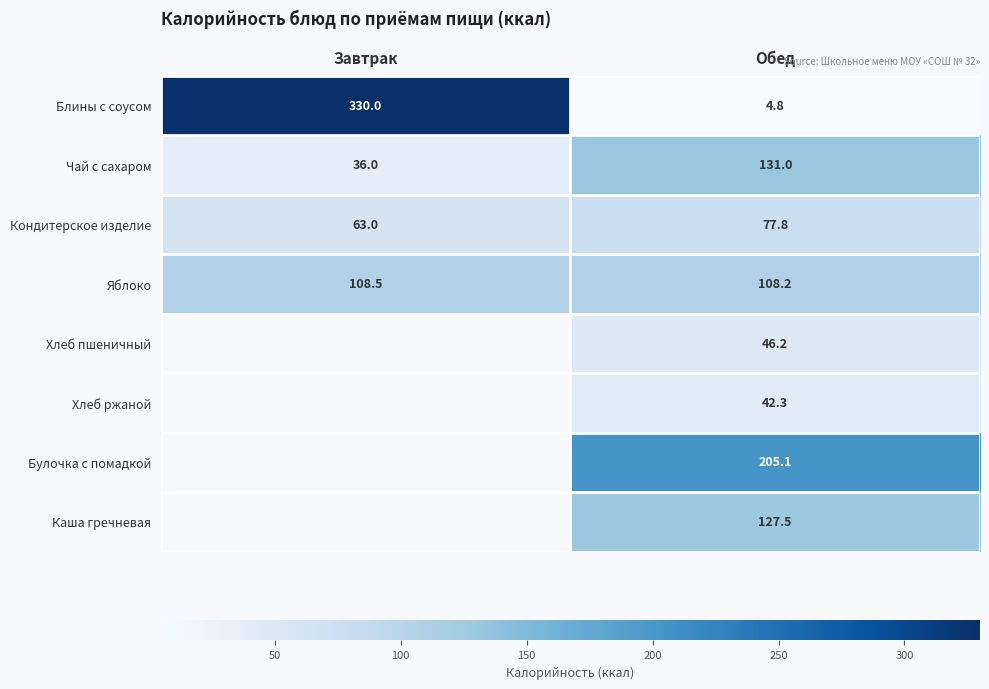

How many Яблоко values are between 108 and 109?

2